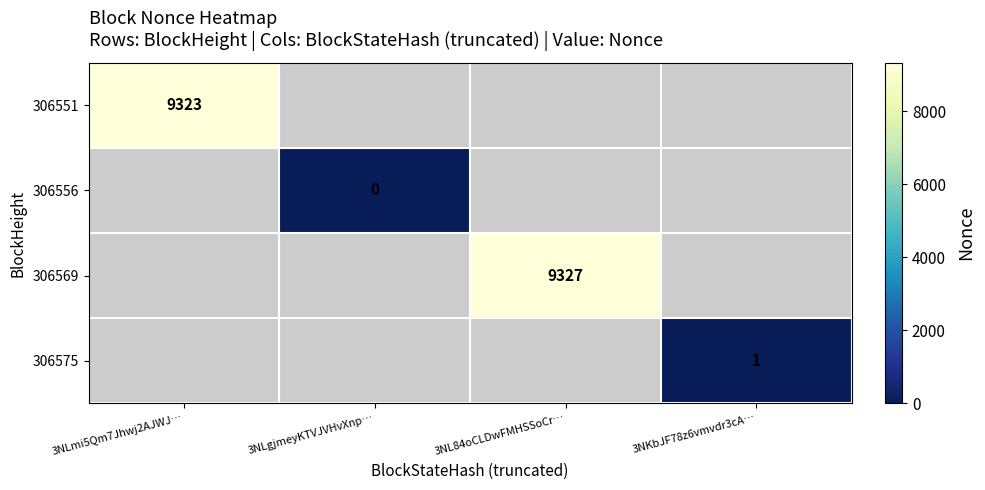

List the labels in order of 306556 value, largest first.

3NLmi5Qm7Jhwj2AJWJ…, 3NLgjmeyKTVJVHvXnp…, 3NL84oCLDwFMHSSoCr…, 3NKbJF78z6vmvdr3cA…